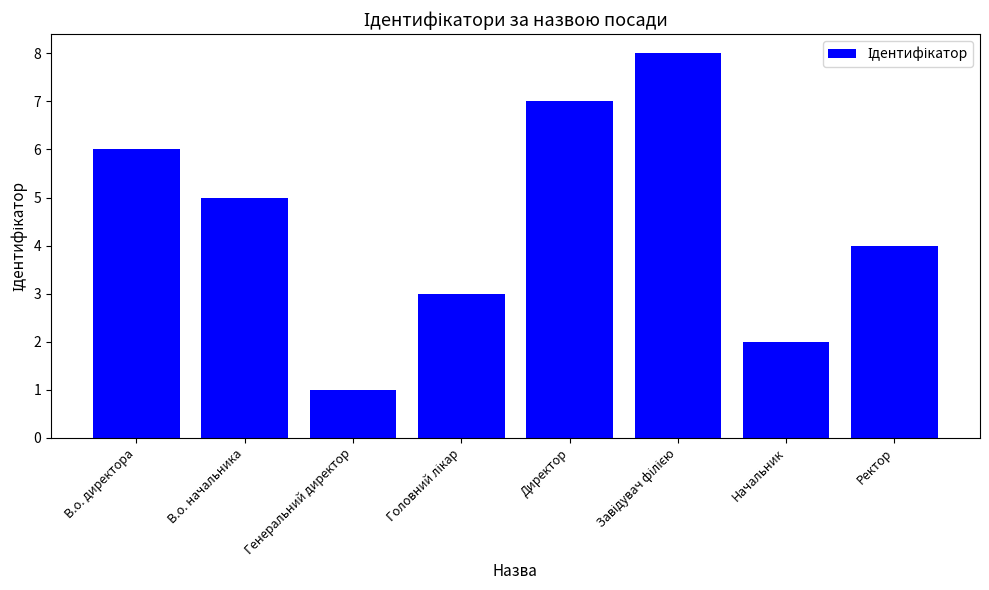

What is the change in value from В.о. начальника to Директор?

+2